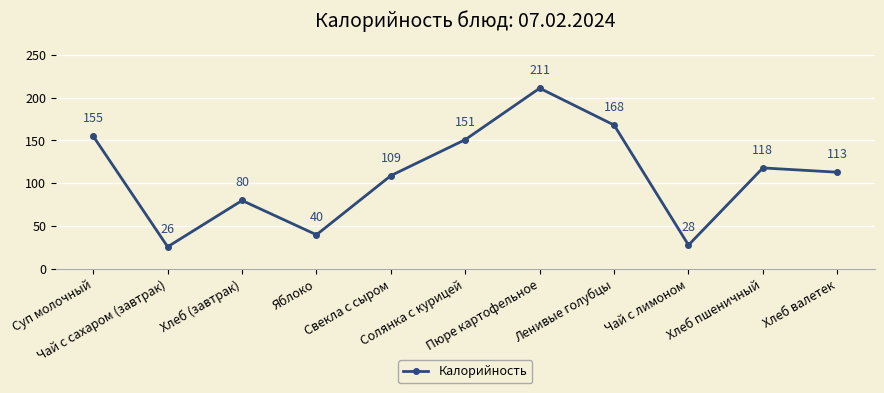

How many lines are shown in the chart?

1